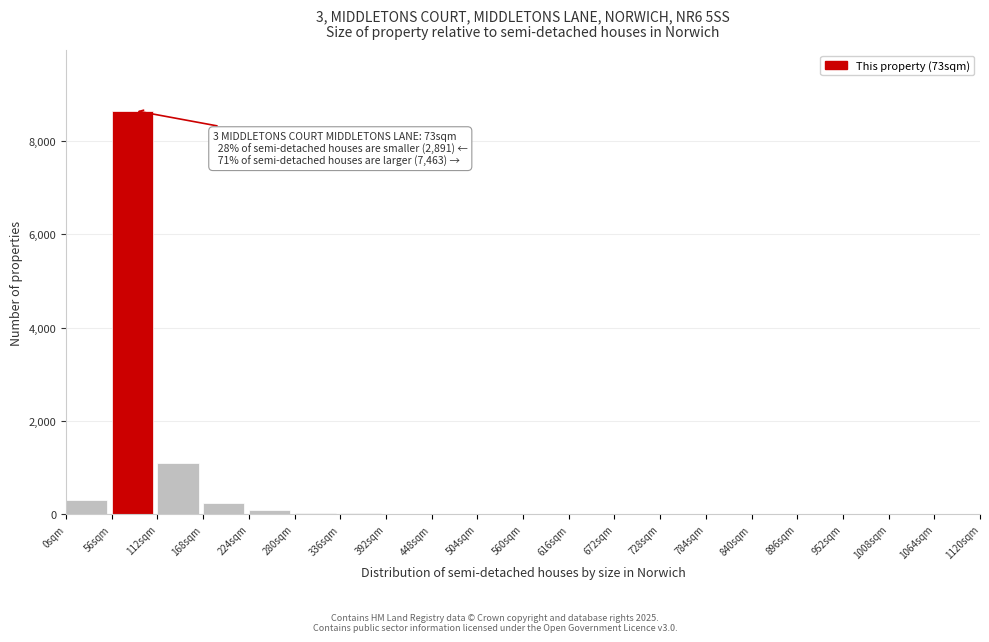

At which label is the value closest to 4327?

112sqm